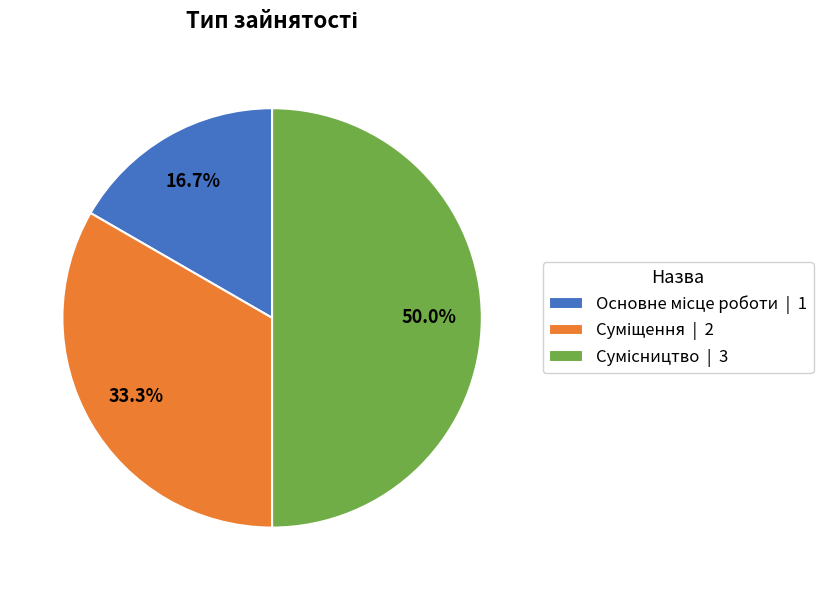

Does Основне місце роботи represent more than half of the total?

No